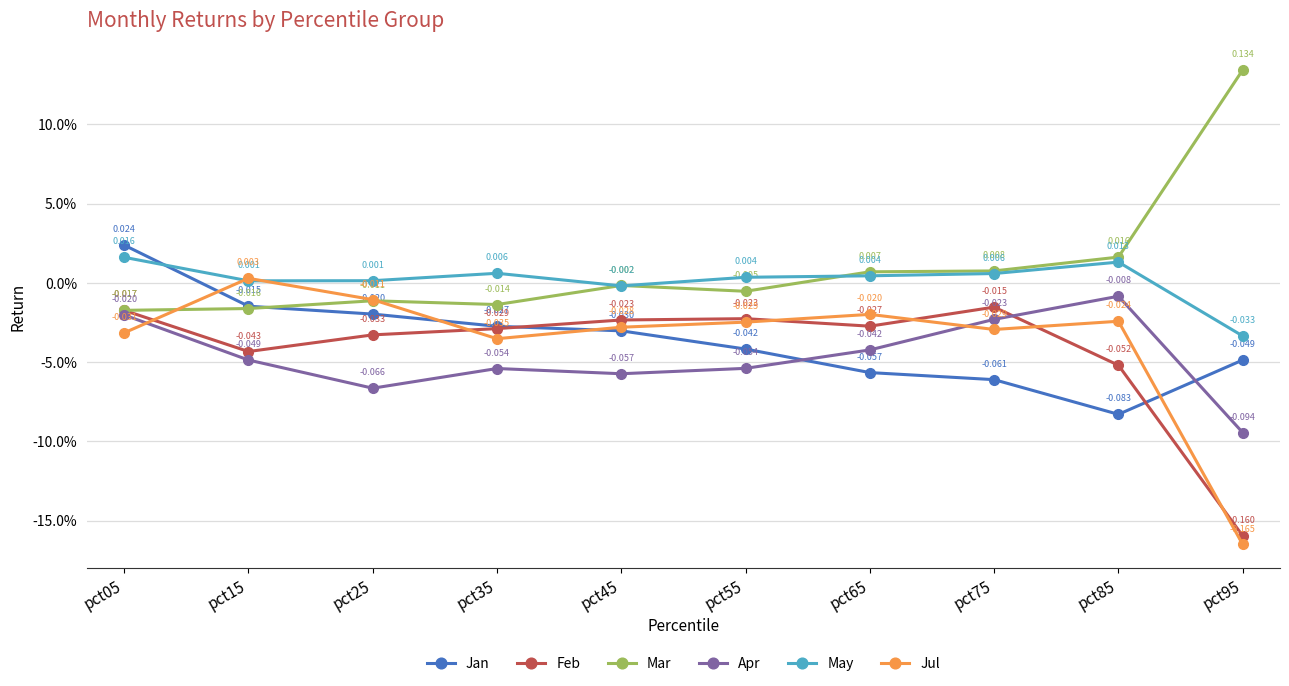

Is this an area chart (filled region under the line)?

No